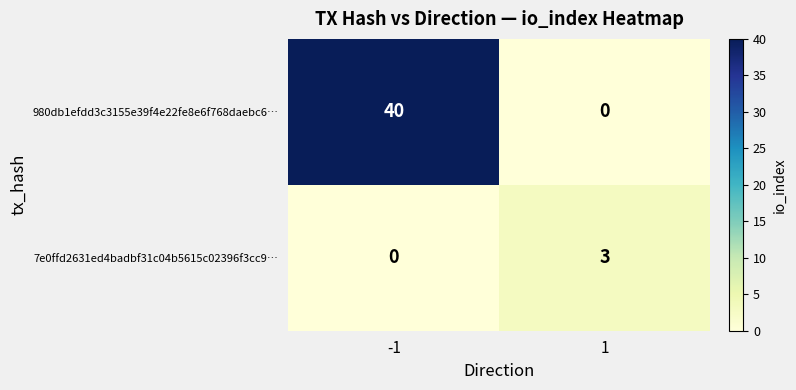

What is the difference between the 980db1efdd3c3155e39f4e22fe8e6f768daebc6… values at -1 and 1?

40